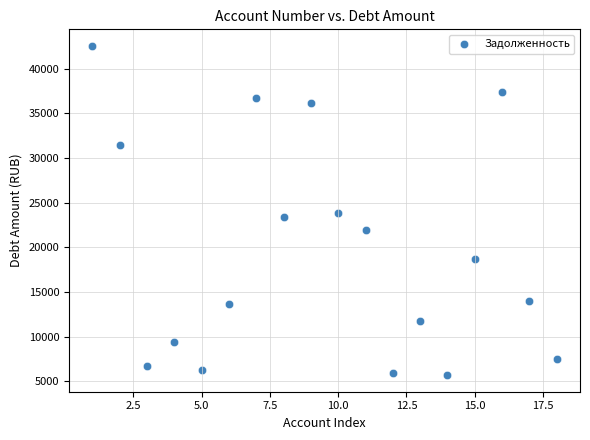

What is the range of X values (max minus min)?

17.0